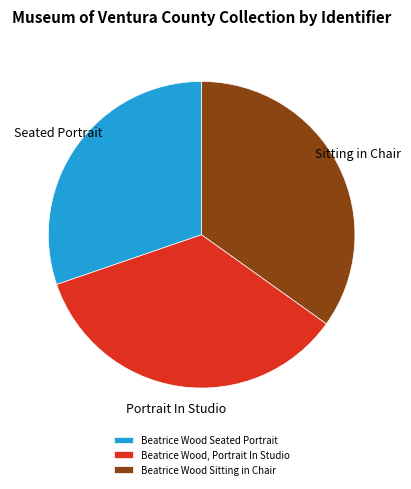

Count the number of slices in the pie.

3